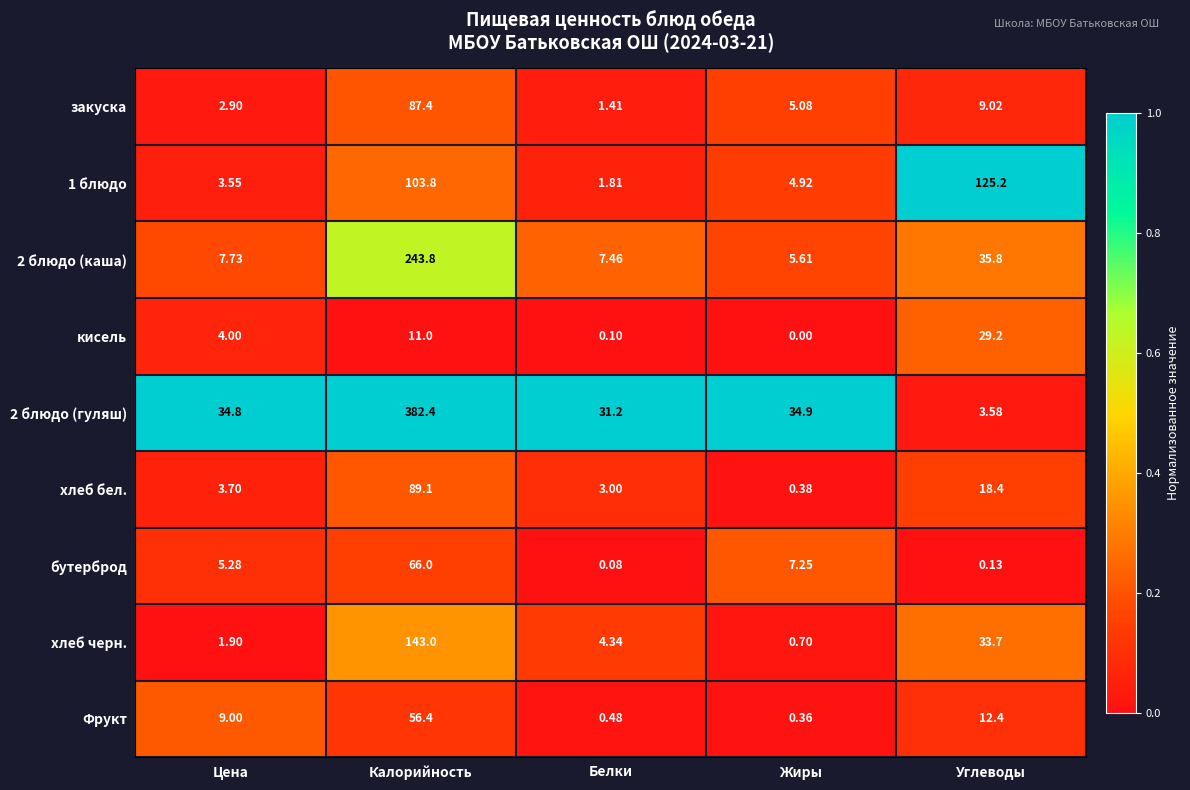

What is the spread (max minus min) of values at Углеводы?

125.1